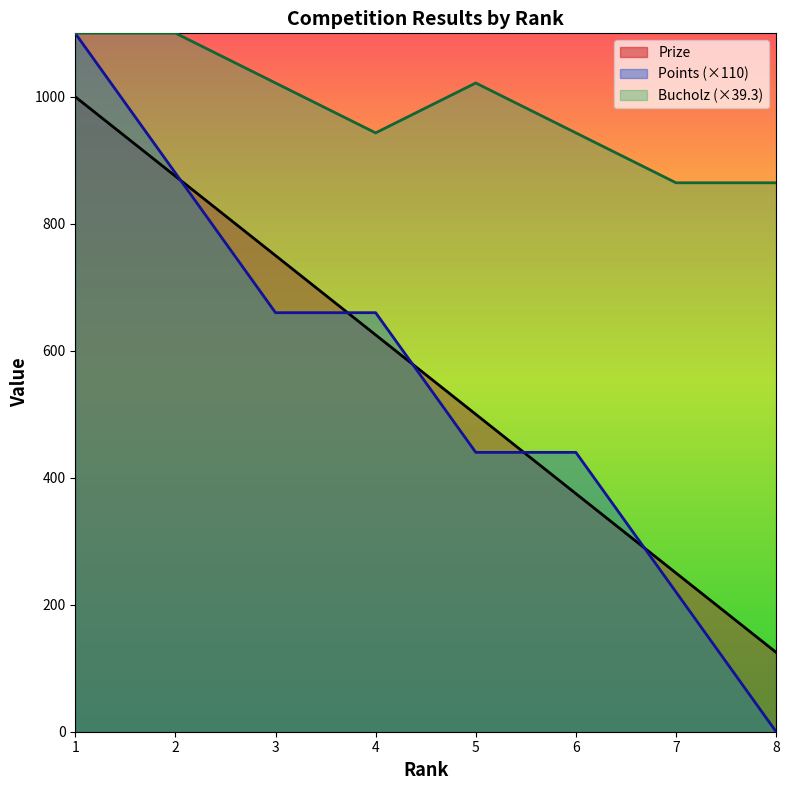

What is the sum of all Points values?

4400.0